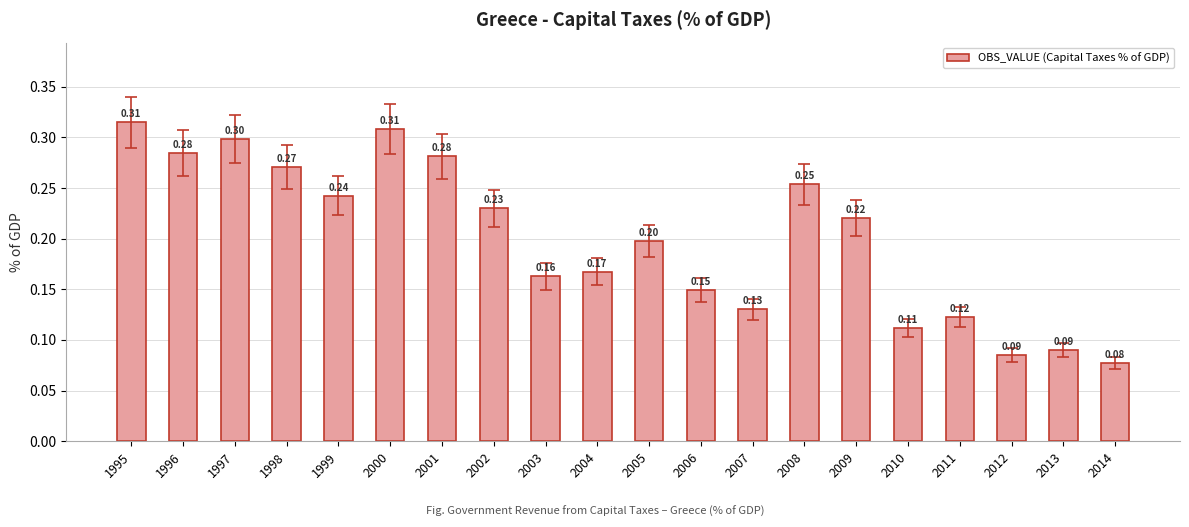

What is the average value?

0.2